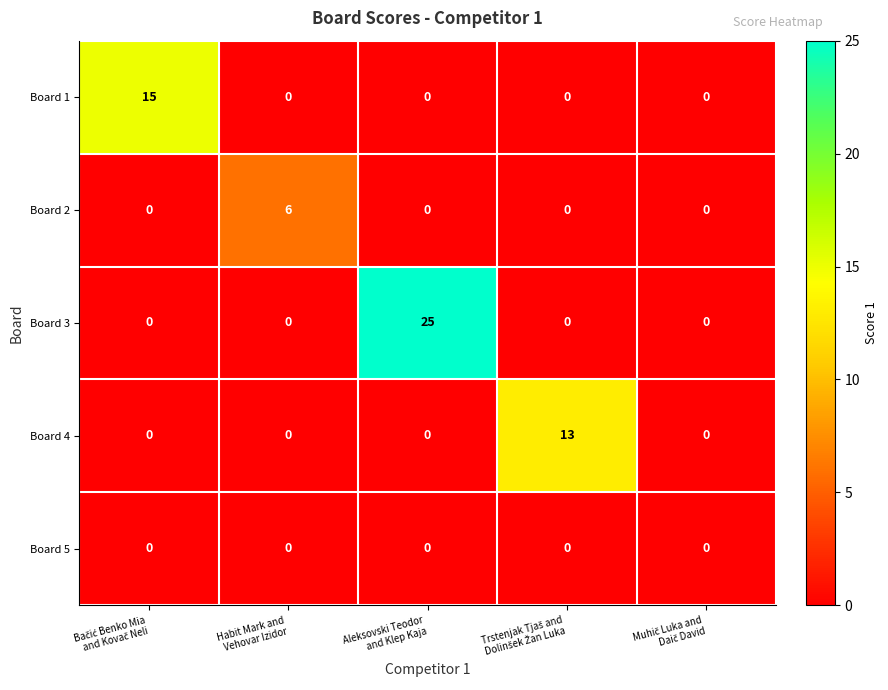

What is the greatest value displayed?

25